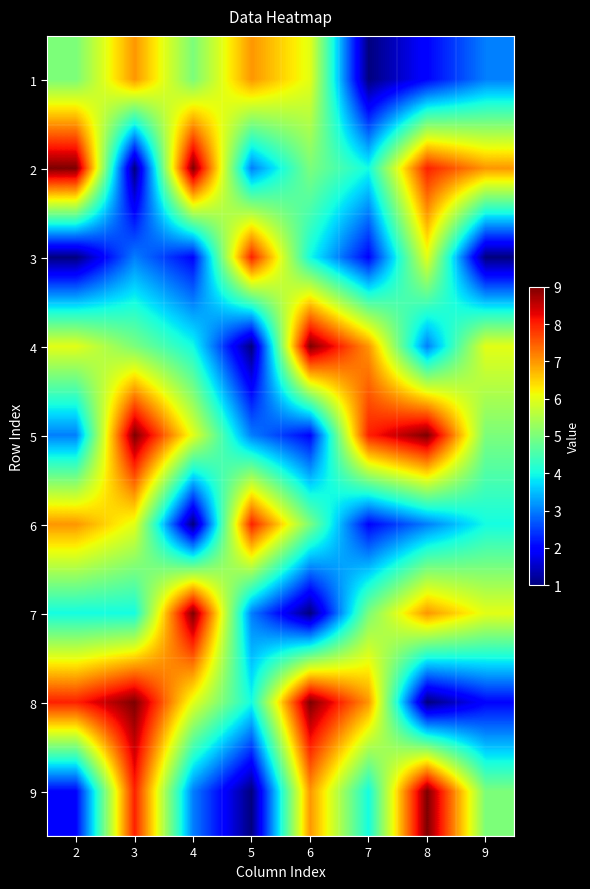

At which category is the sum across all series the highest?

3